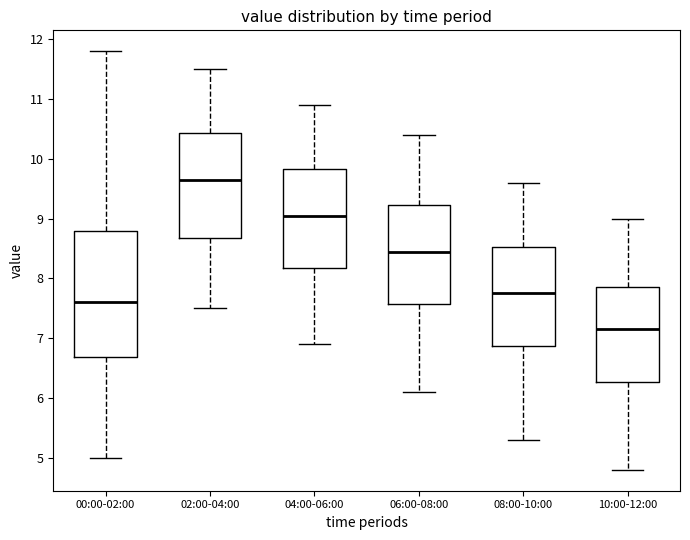

Which box is the tallest, from its lower edge to its upper edge?

00:00-02:00